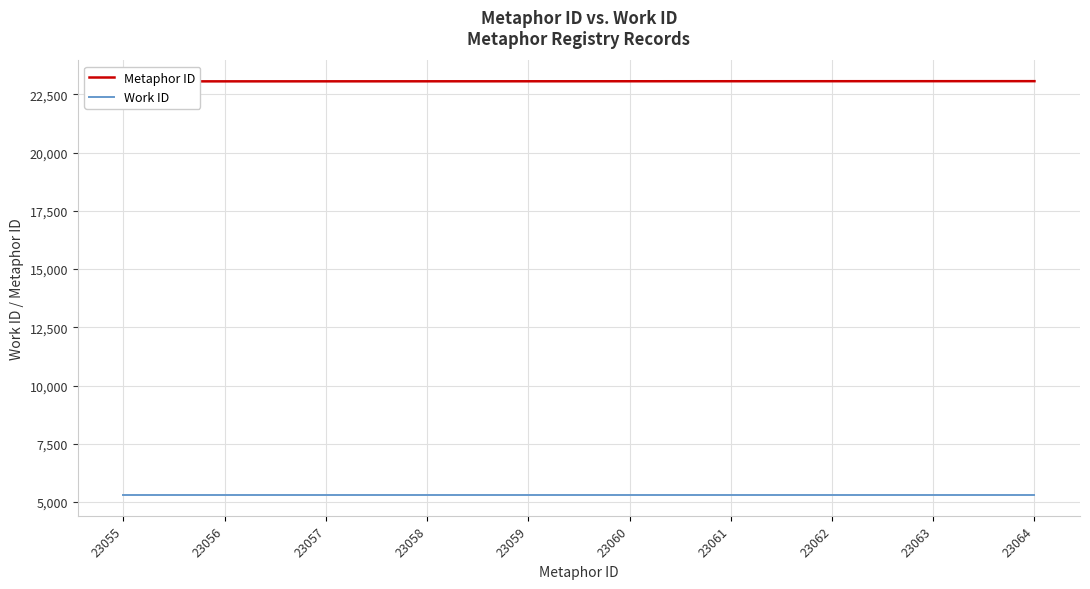

How many lines are shown in the chart?

2